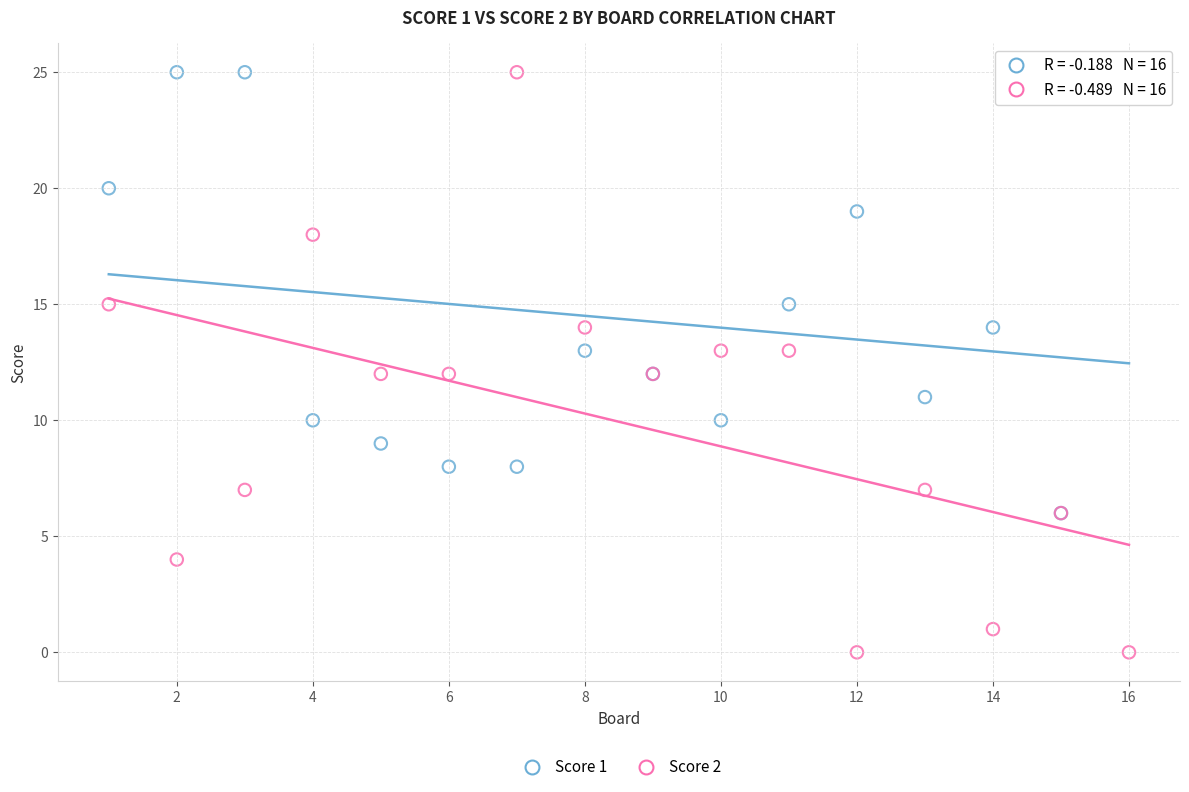

Which series reaches the minimum Y coordinate?

Score 2